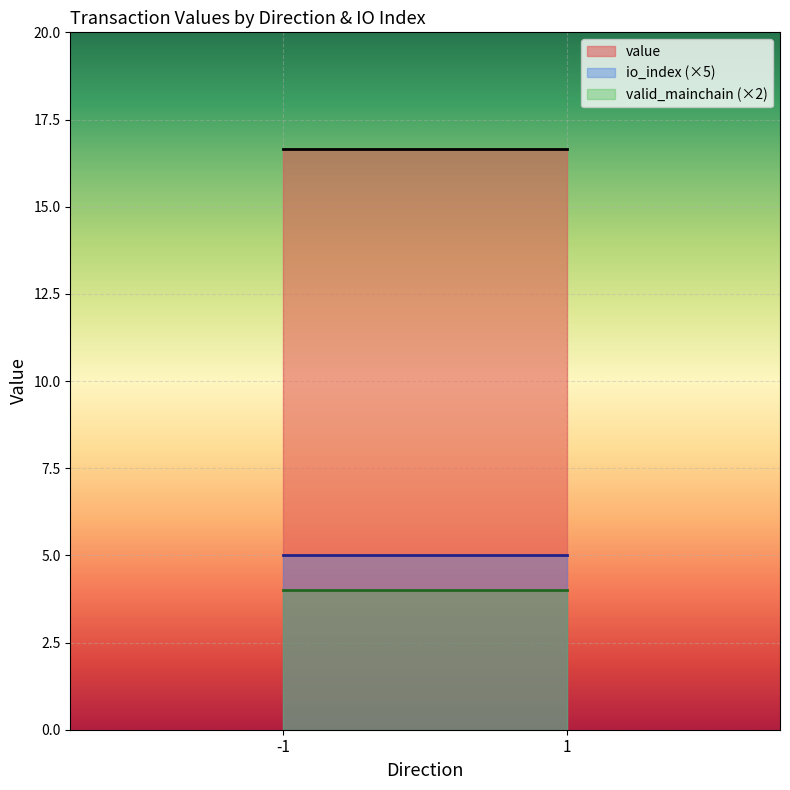

Is it true that value equals 9.0 at 1?

False